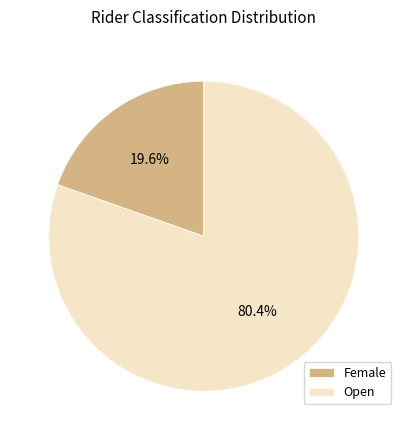

What percentage is NOT represented by Female?

80.4%